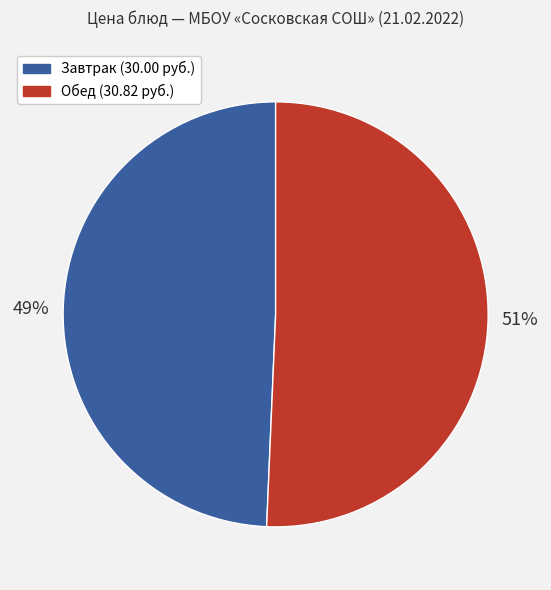

To the nearest percent, what is the average slice percentage?

50%